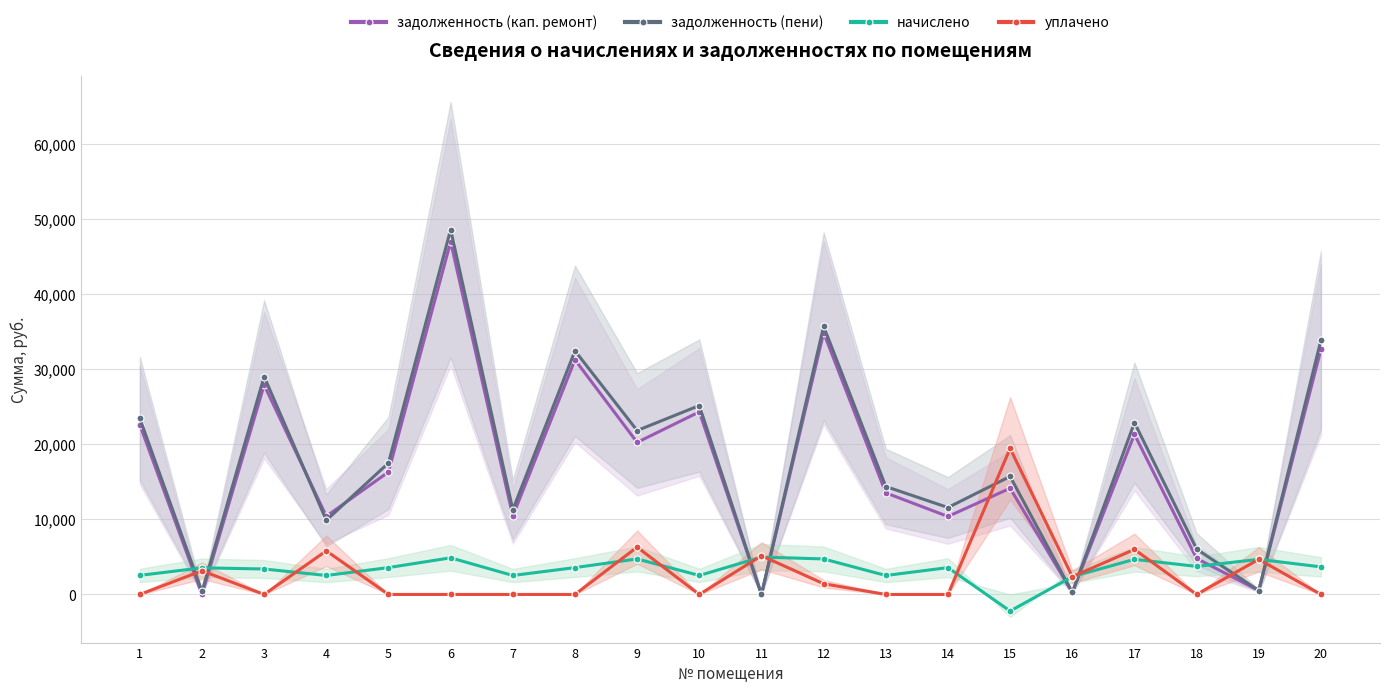

True or false: начислено has a value of 4151.3 at 10.

False